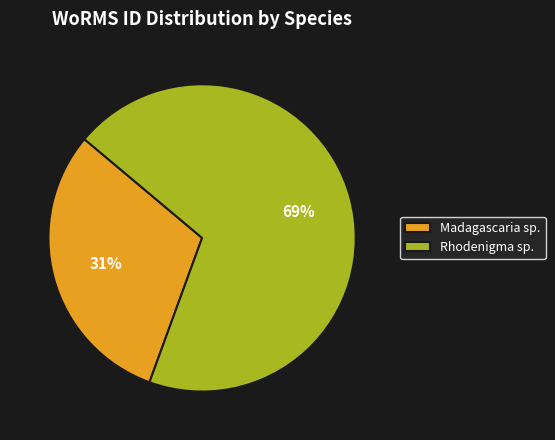

What is the smallest slice in the pie chart?

Madagascaria sp.